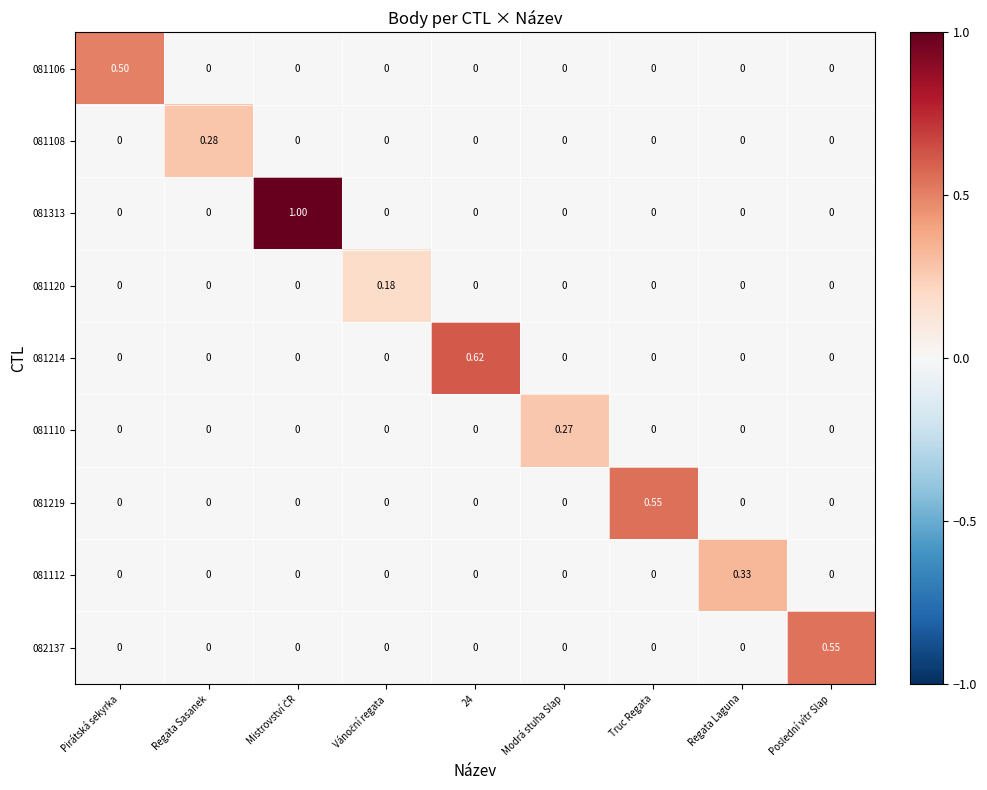

What is the greatest value displayed?

1.0